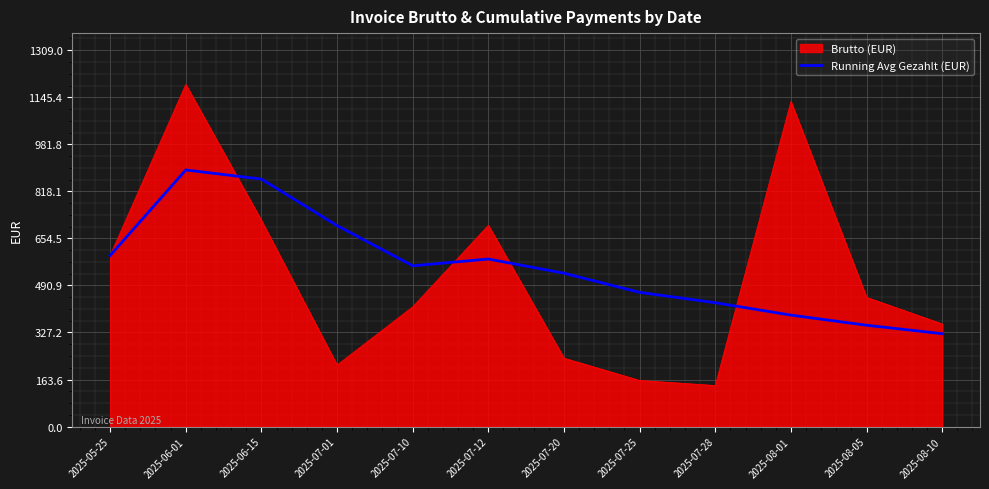

The value of Running Avg Gezahlt (EUR) at 2025-06-15 is 511.9. True or false?

False